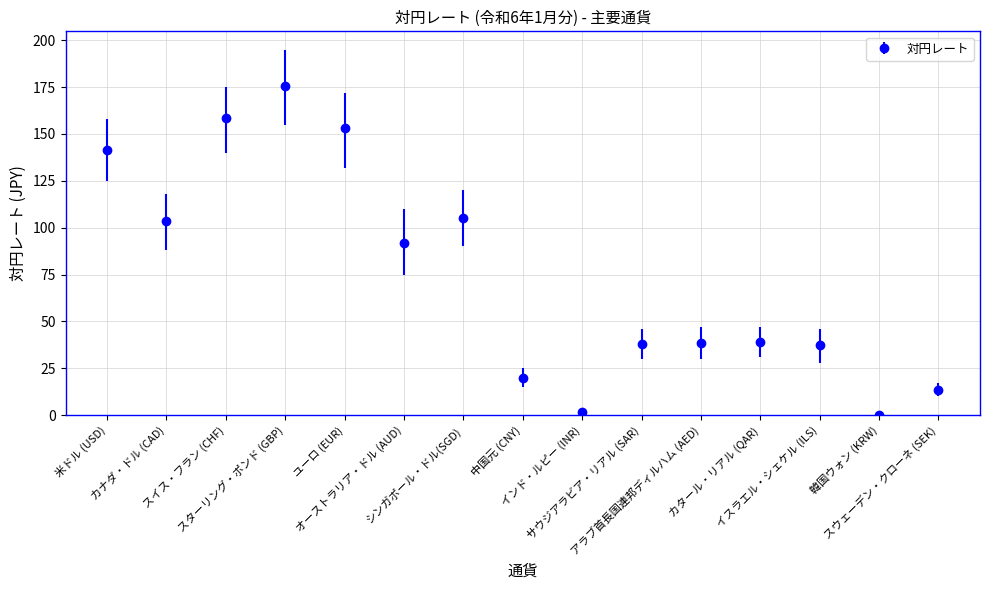

True or false: there are more than 0 points higher than both neighbors.

True